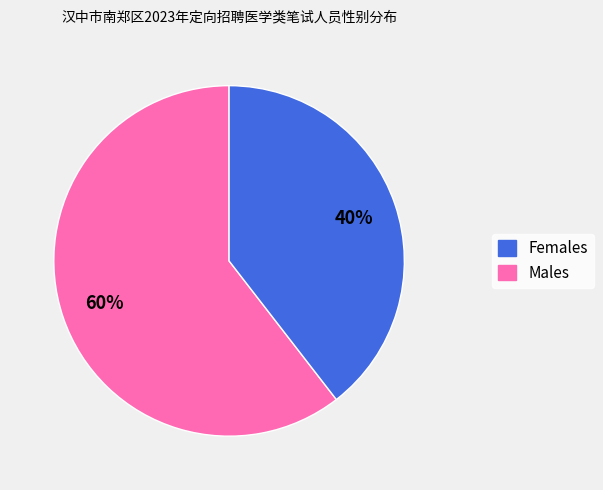

To the nearest percent, what is the average slice percentage?

50%